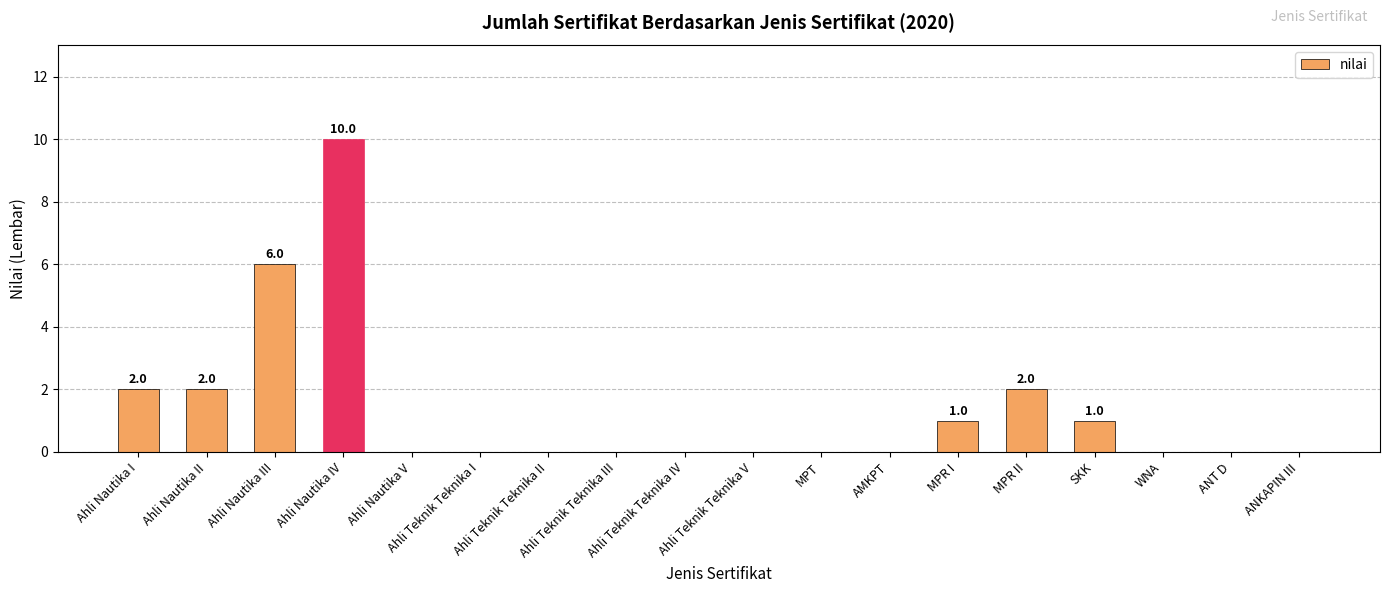

The value at ANT D is 0. True or false?

True